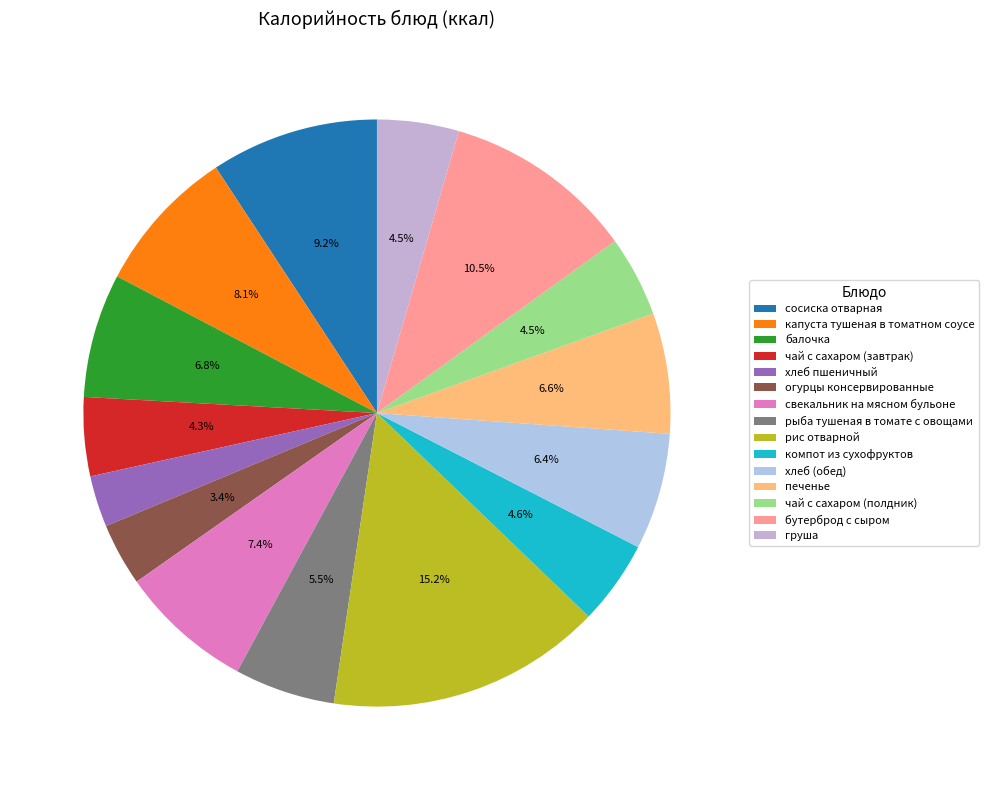

Does сосиска отварная represent more than half of the total?

No